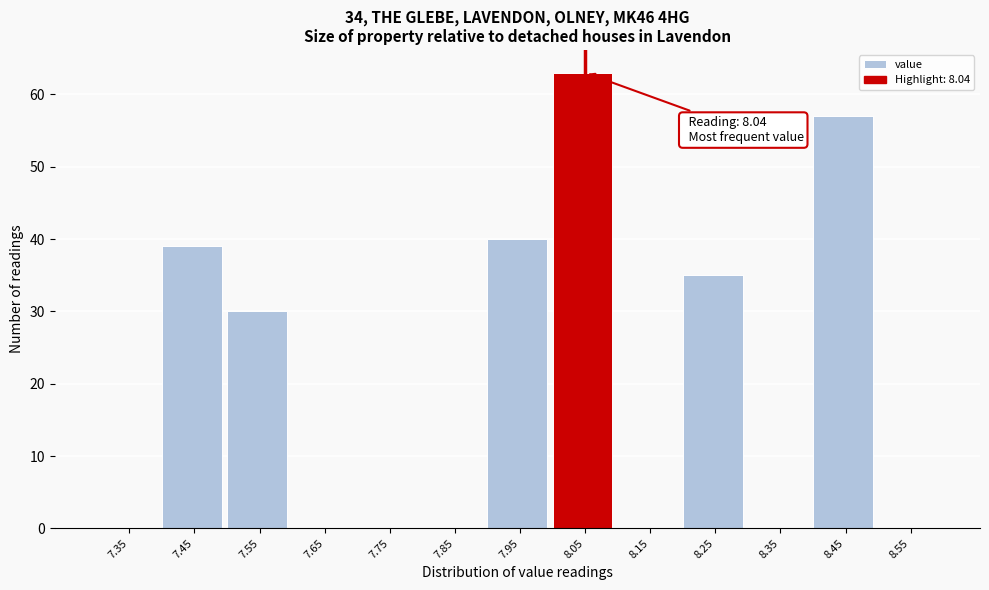

Over which range of the x-axis is the bar tallest?

8.0 to 8.1